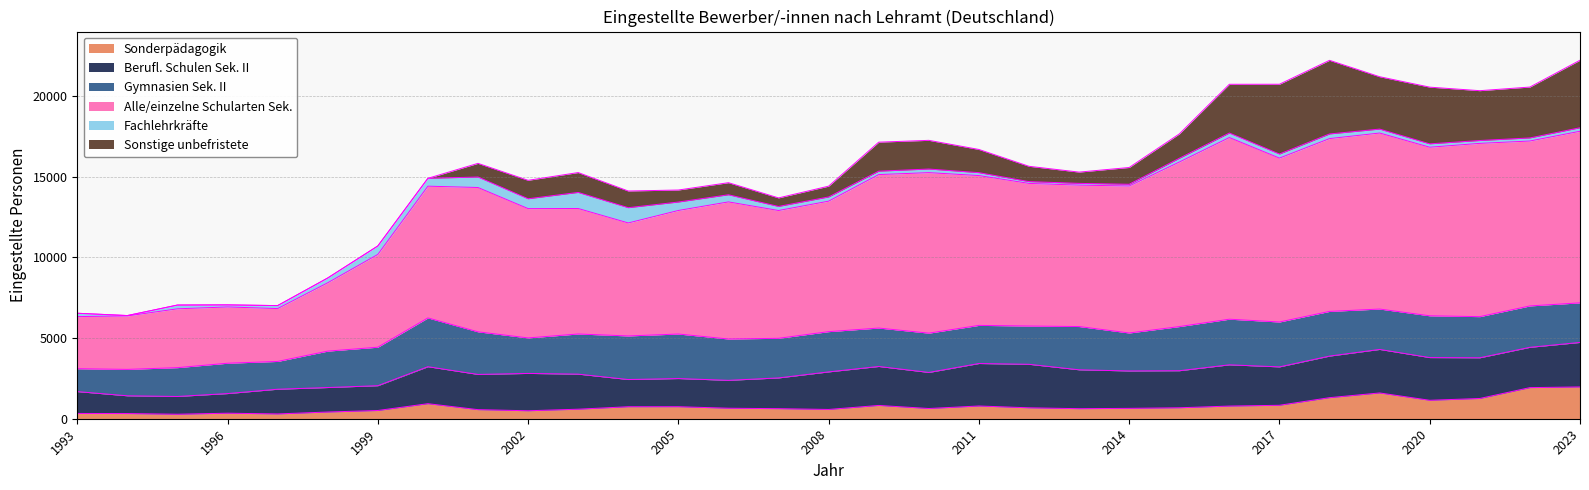

Where is Gymnasien Sek. II nearest to the value 2220?

2002